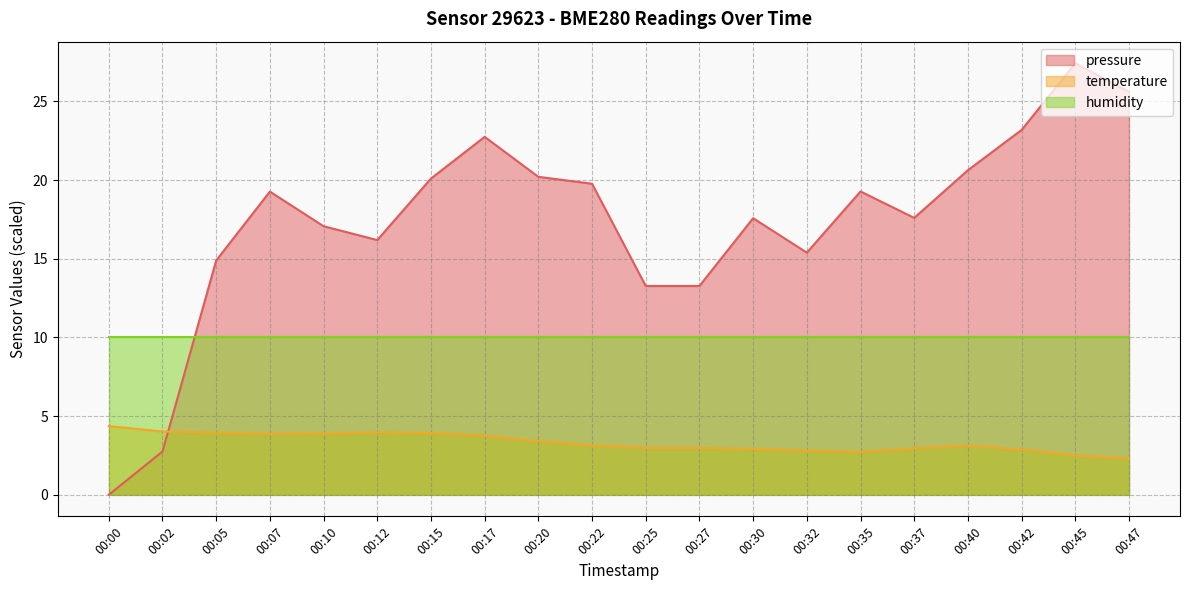

What is the total value across all series at 00:05?

28.8